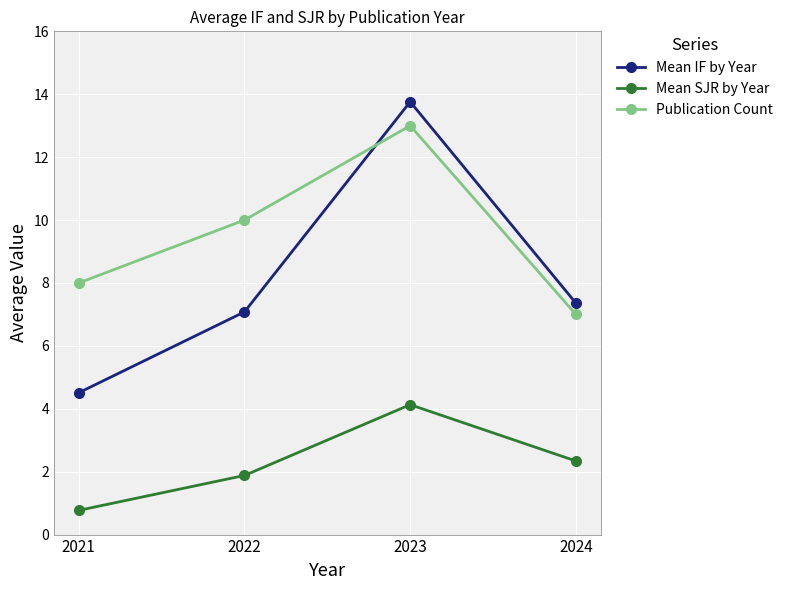

How many lines are shown in the chart?

3